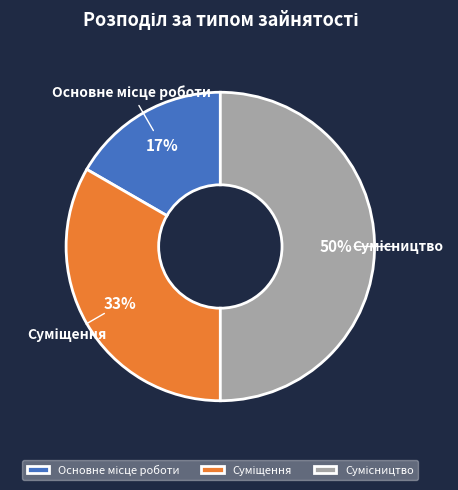

To the nearest percent, what is the average slice percentage?

33%